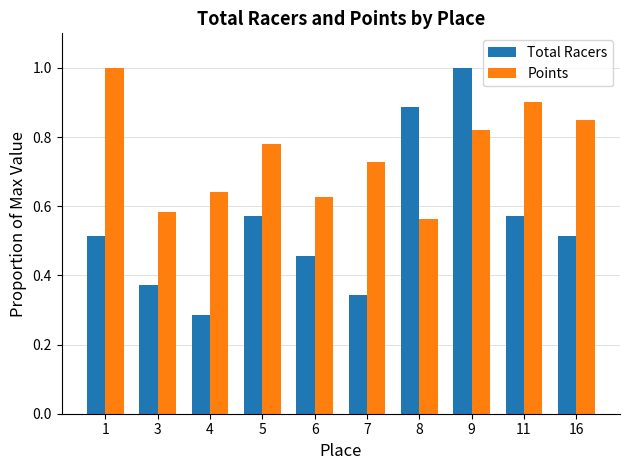

What is the highest value of the Total Racers series?

1.0